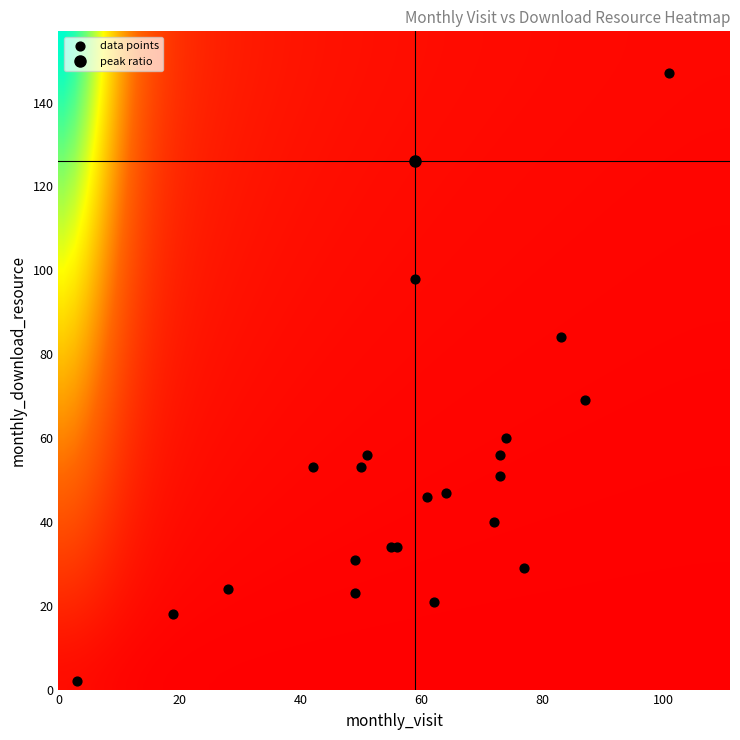

What Y value in the scatter plot is closest to 74?

69